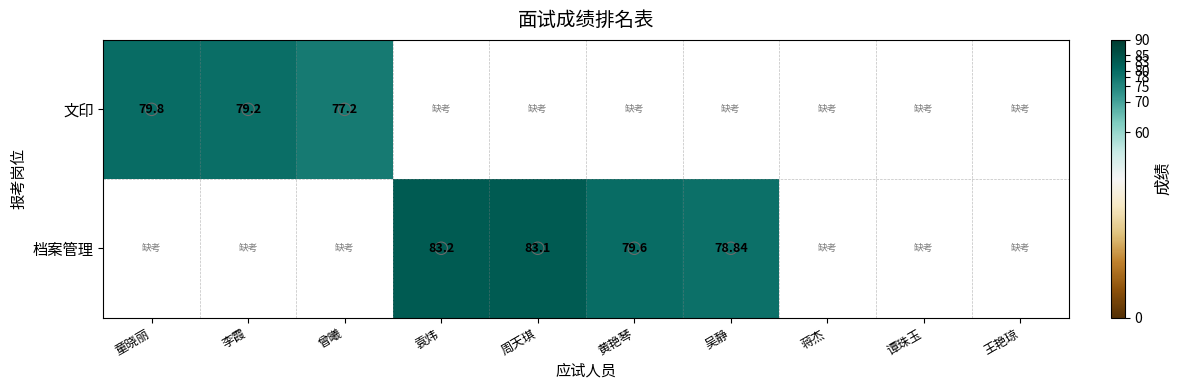

How many data points does each series have?

10